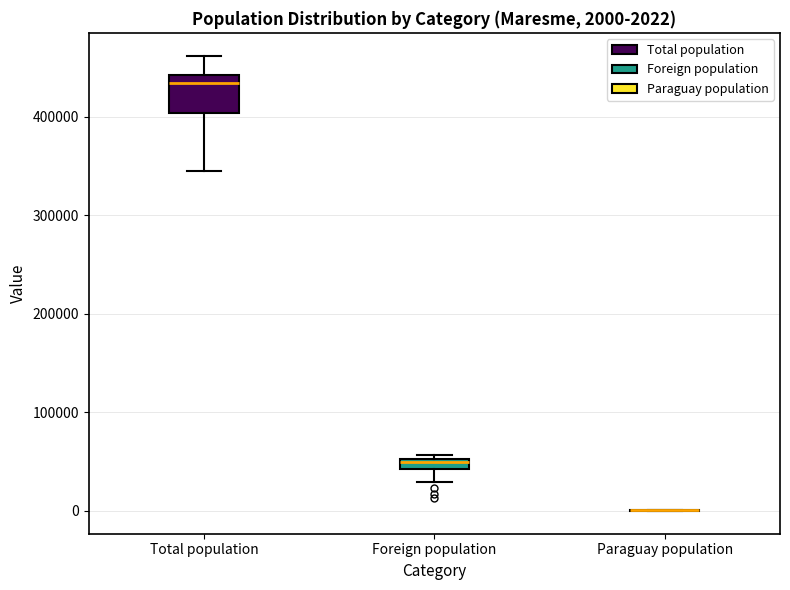

Which box is the tallest, from its lower edge to its upper edge?

Total population